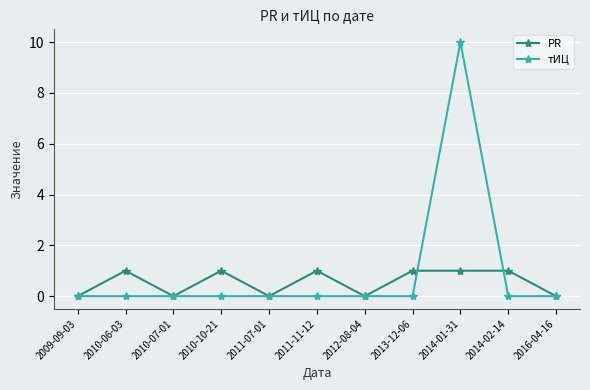

List the series in order of their peak value, highest first.

тИЦ, PR